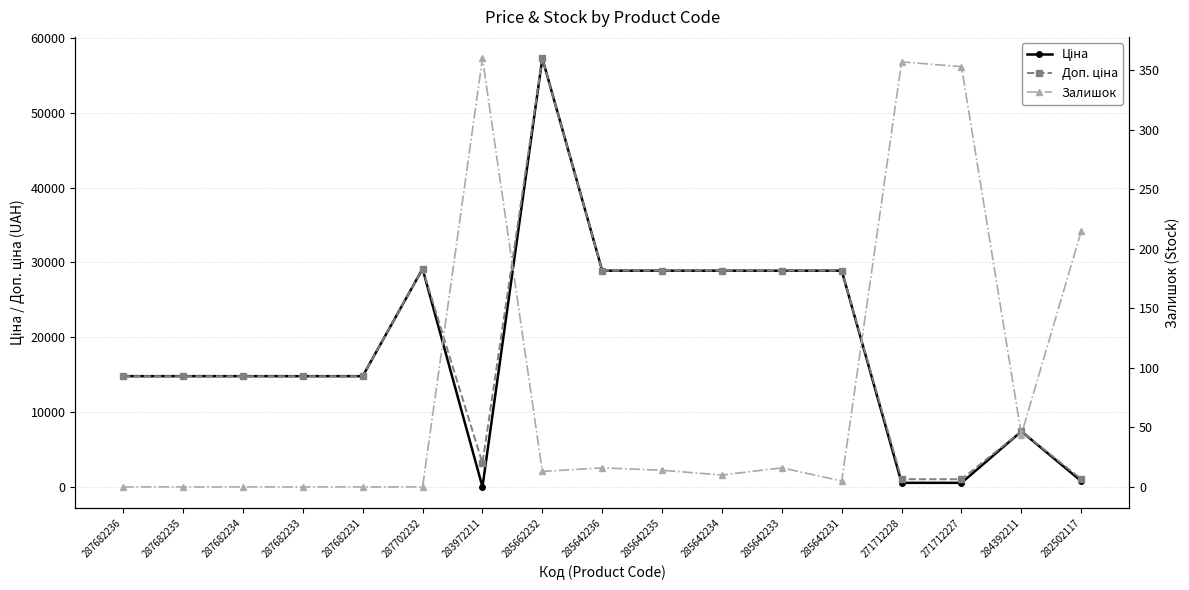

What are all the series names shown in the legend?

Ціна, Доп. ціна, Залишок